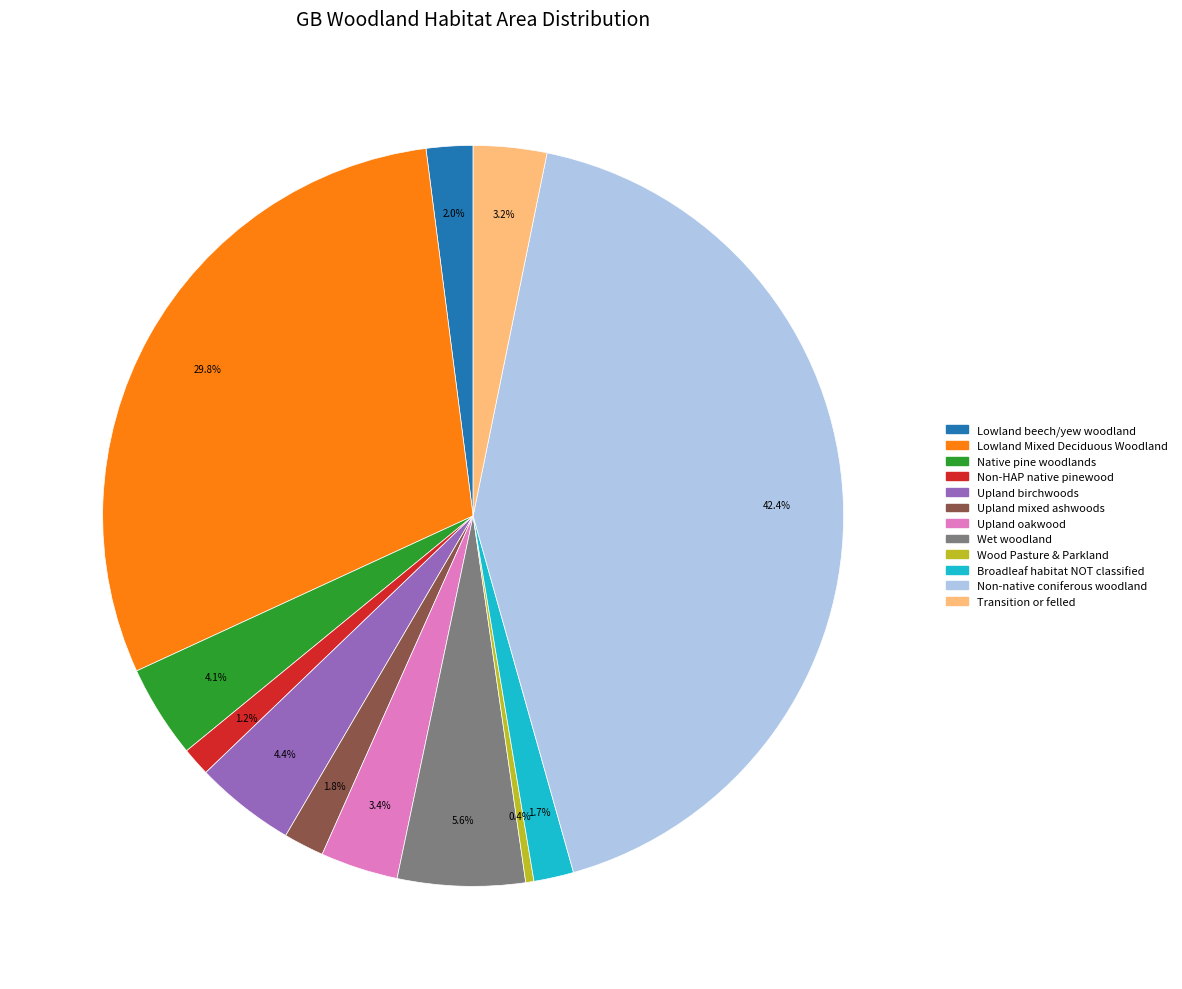

Count the number of slices in the pie.

12